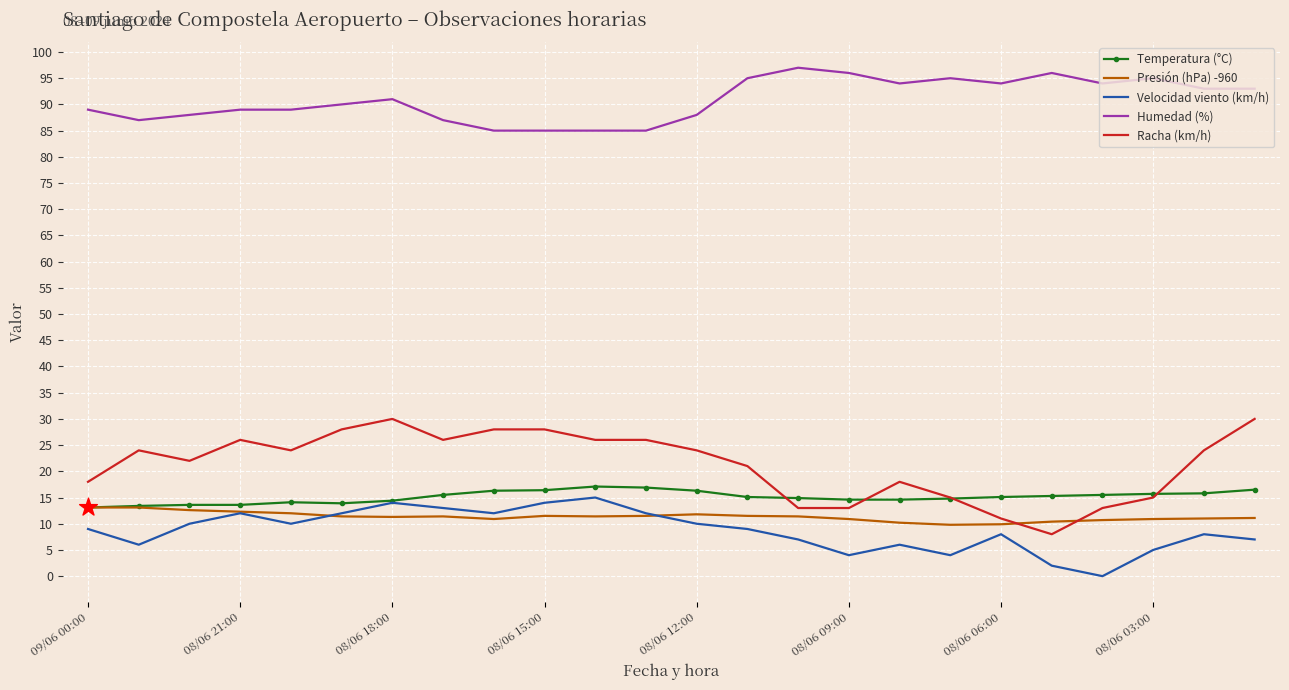

Which series has the largest total across all categories?

Humedad (%)